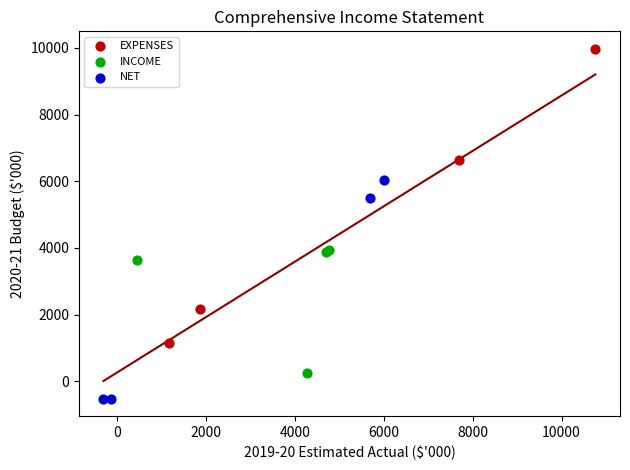

What are all the series names shown in the legend?

EXPENSES, INCOME, NET